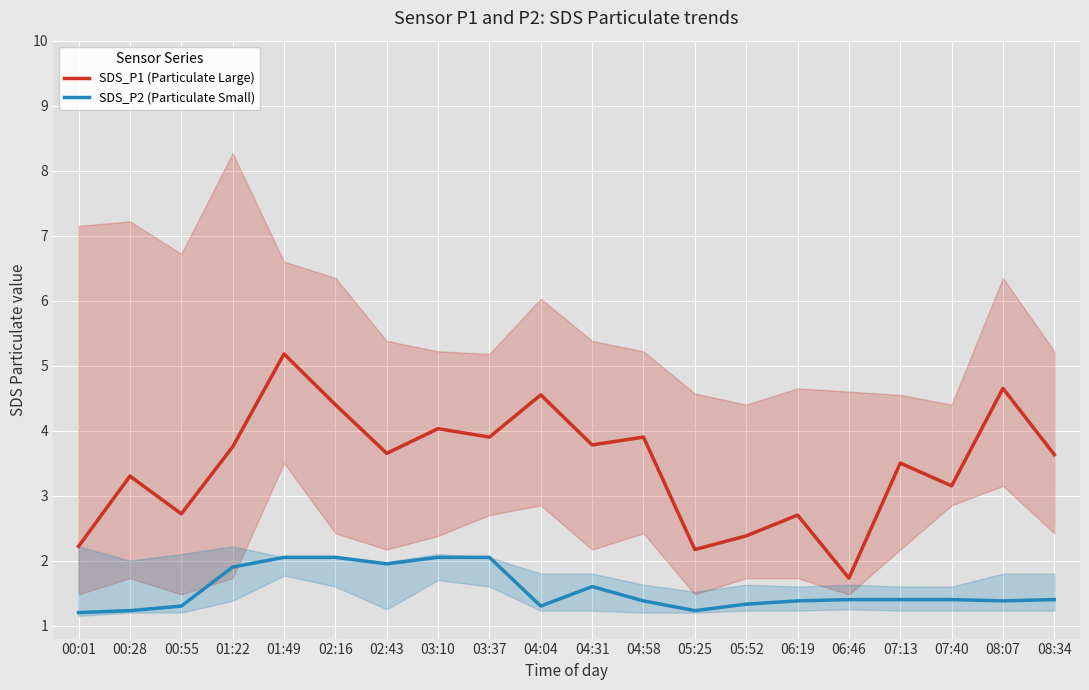

In SDS_P2 (Particulate Small), how many points are lower than both neighbors (excluding endpoints)?

4